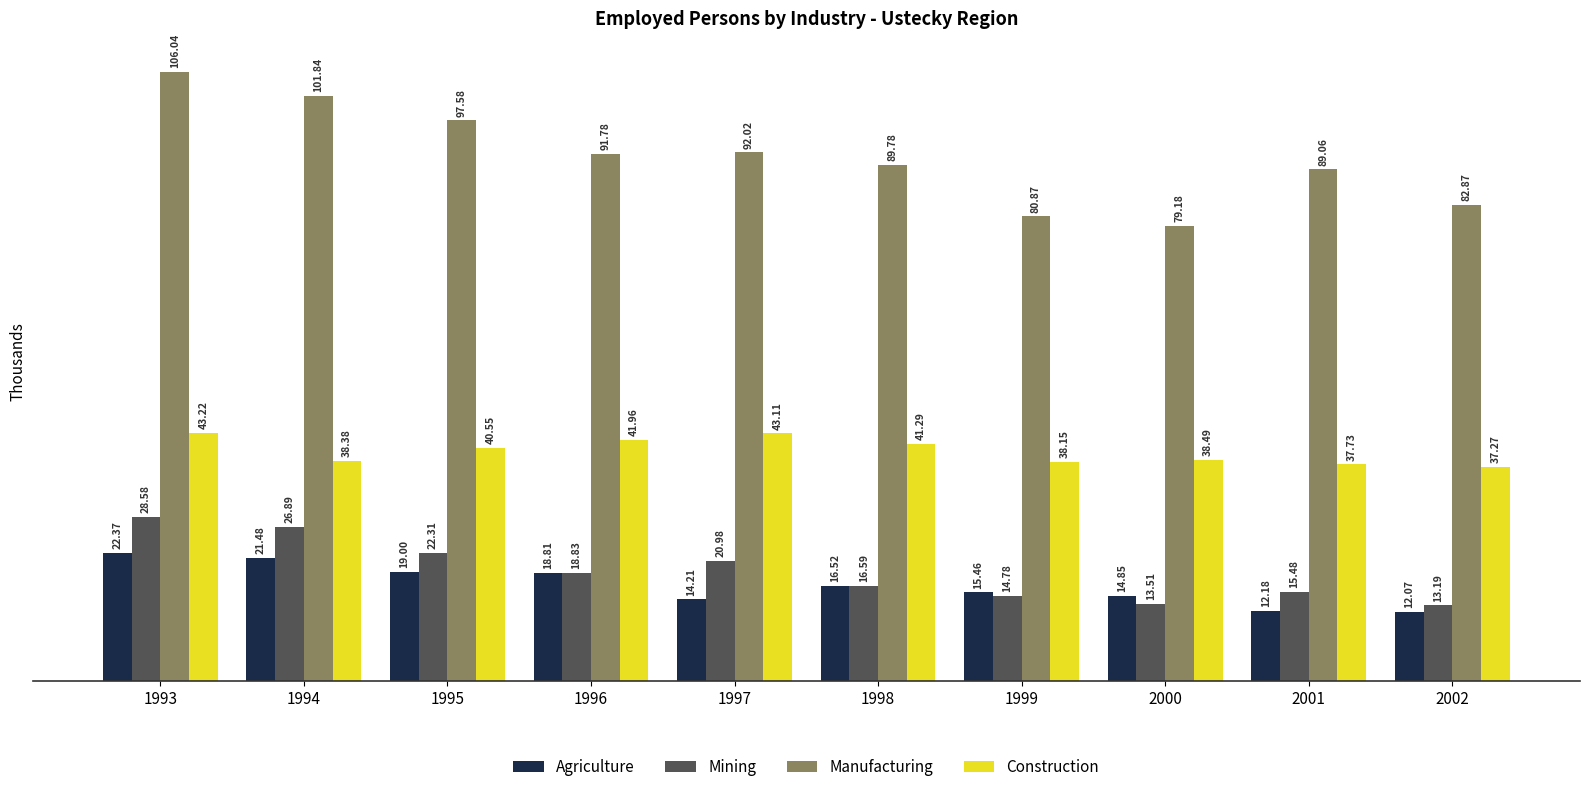

Where does the Construction series first go above 40?

1993